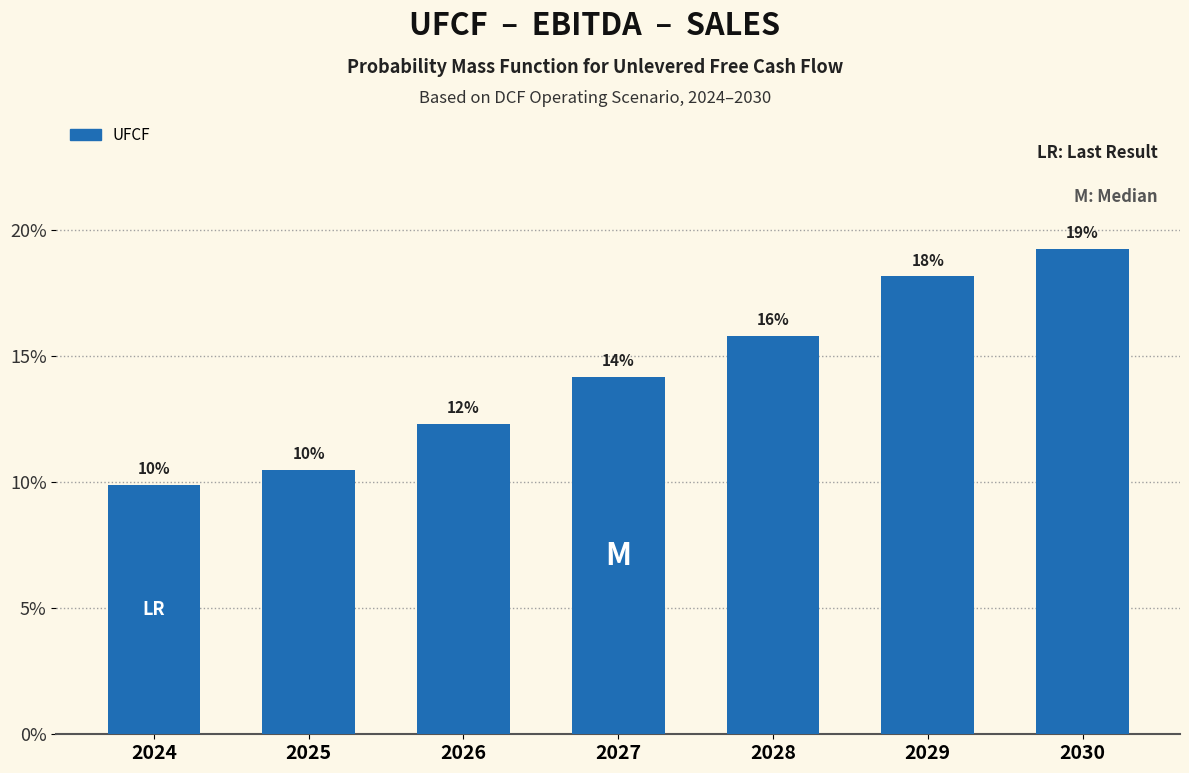

Are the bars horizontal?

No